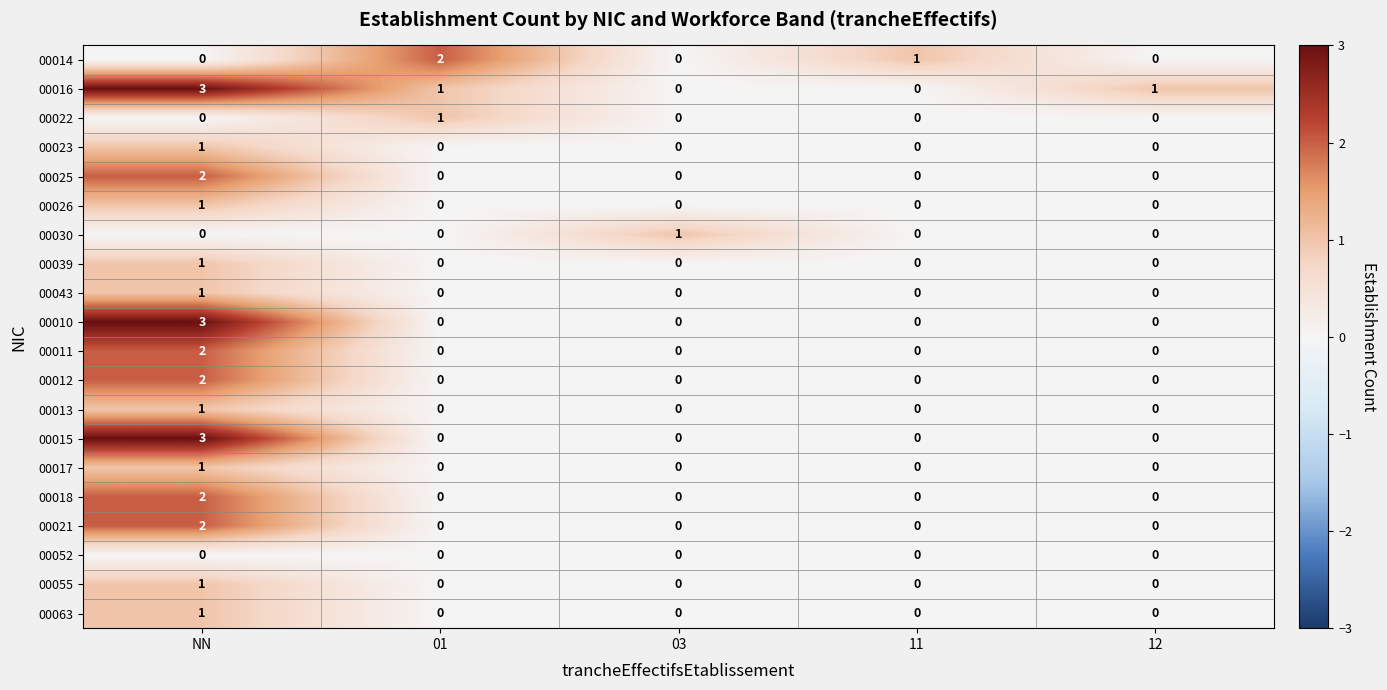

What is the difference between the maximum and minimum values in the 00015 series?

3